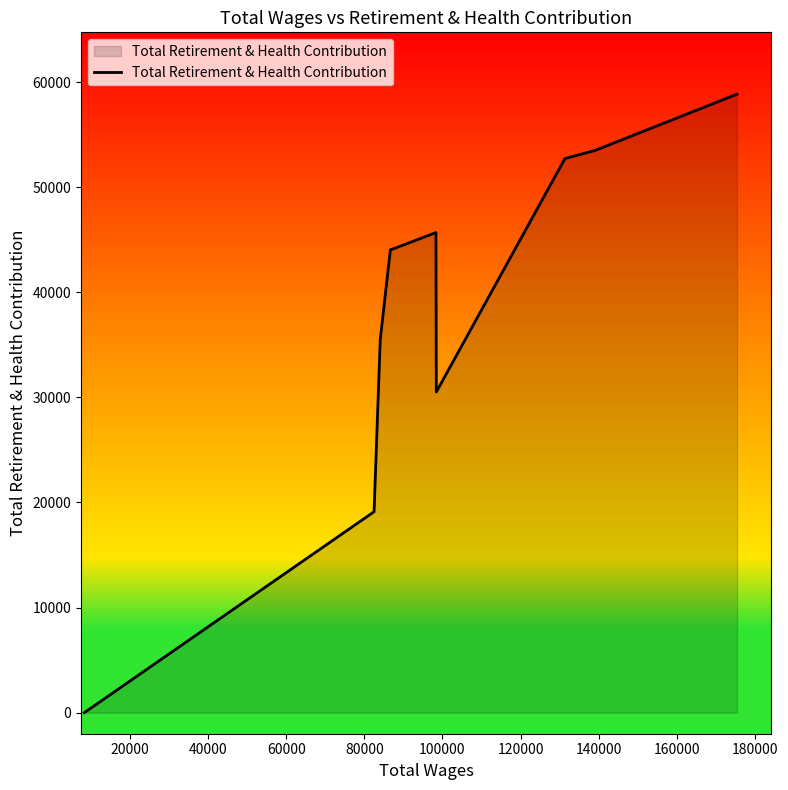

What is the maximum value shown in the chart?

58849